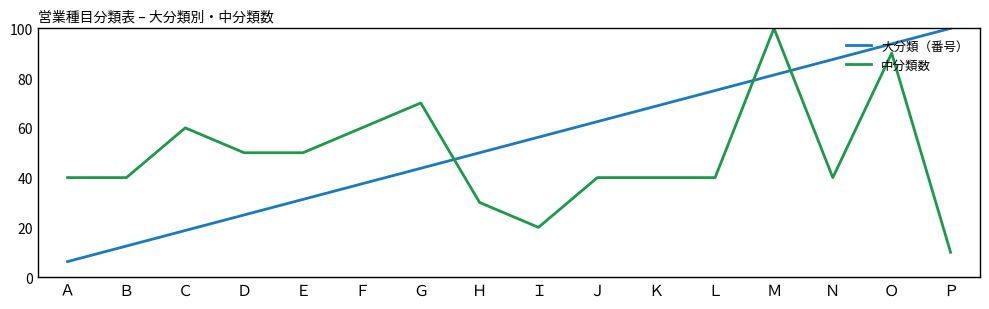

True or false: 大分類（番号） has more than 1 points higher than both neighbors.

False